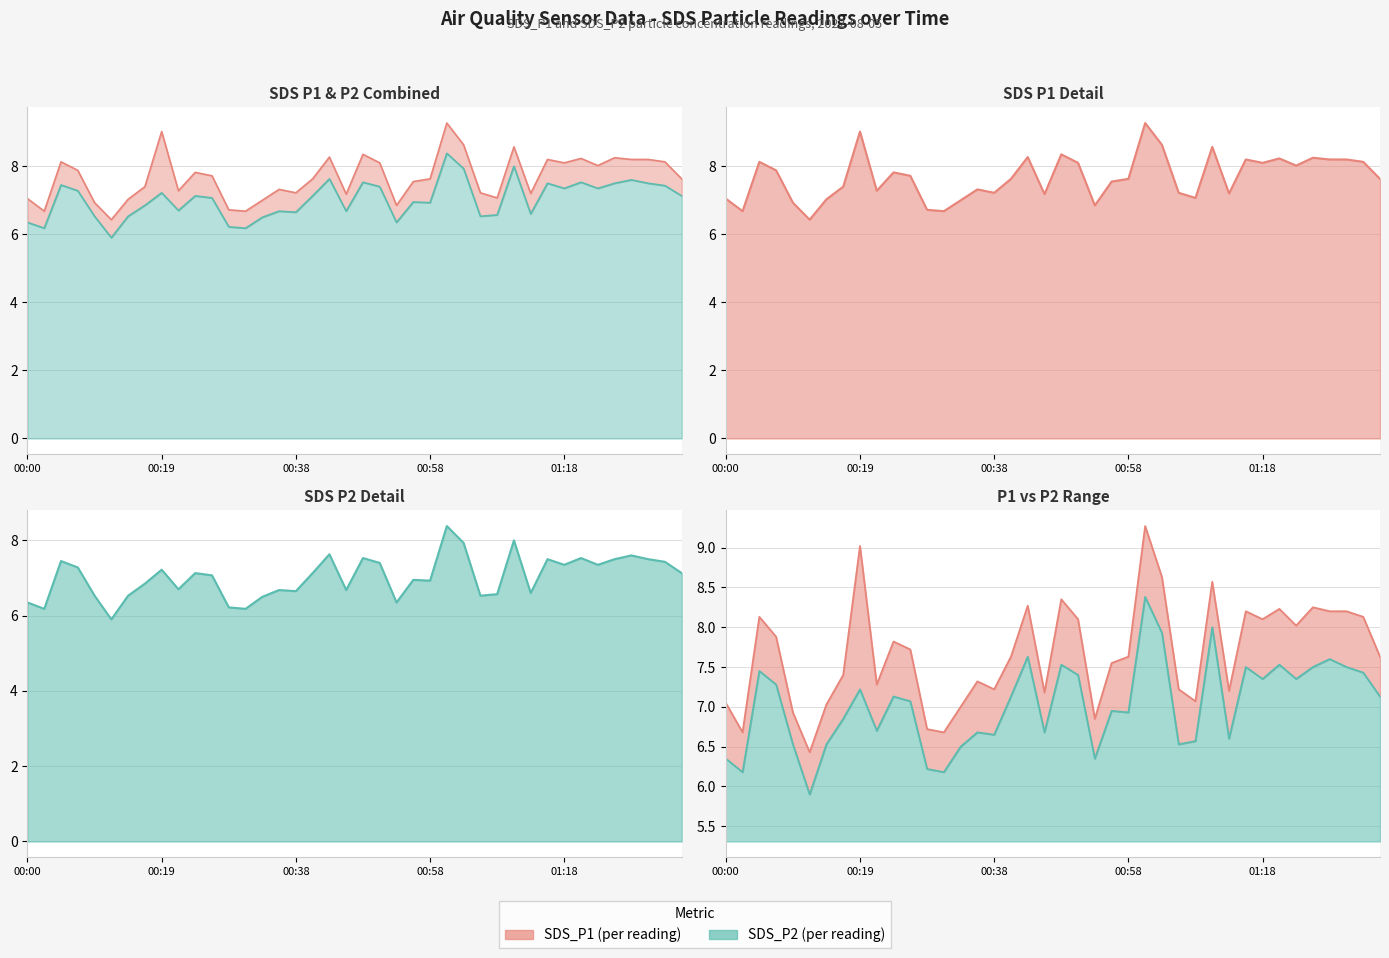

What is the total value across all series at 01:05?

13.8